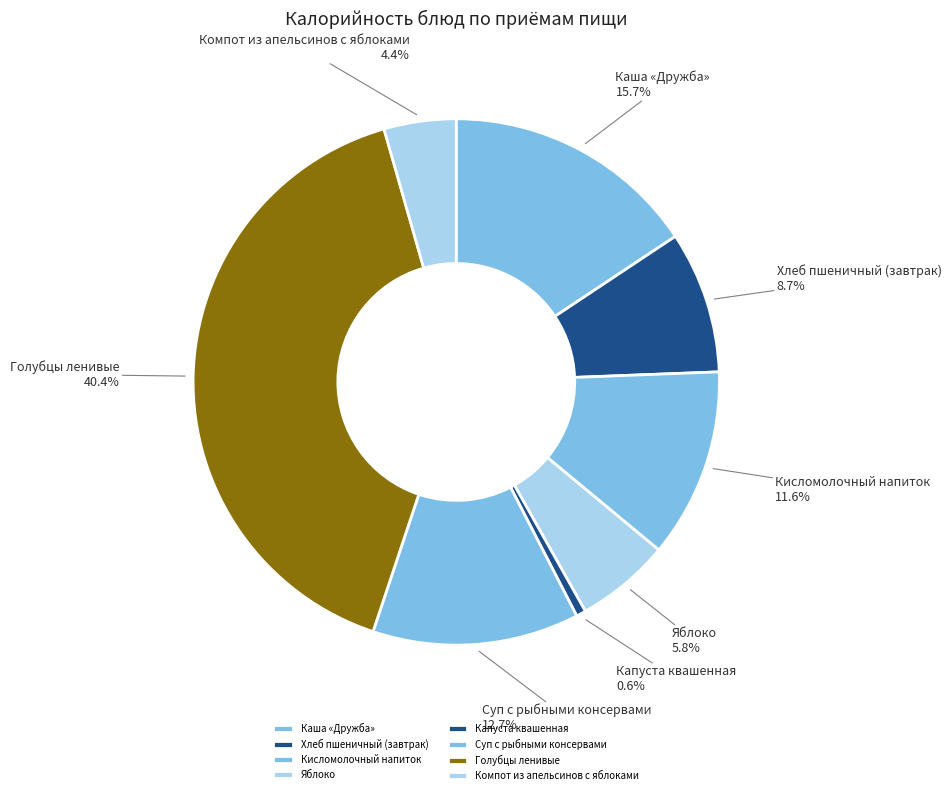

To the nearest percent, what portion does Компот из апельсинов с яблоками represent?

4%